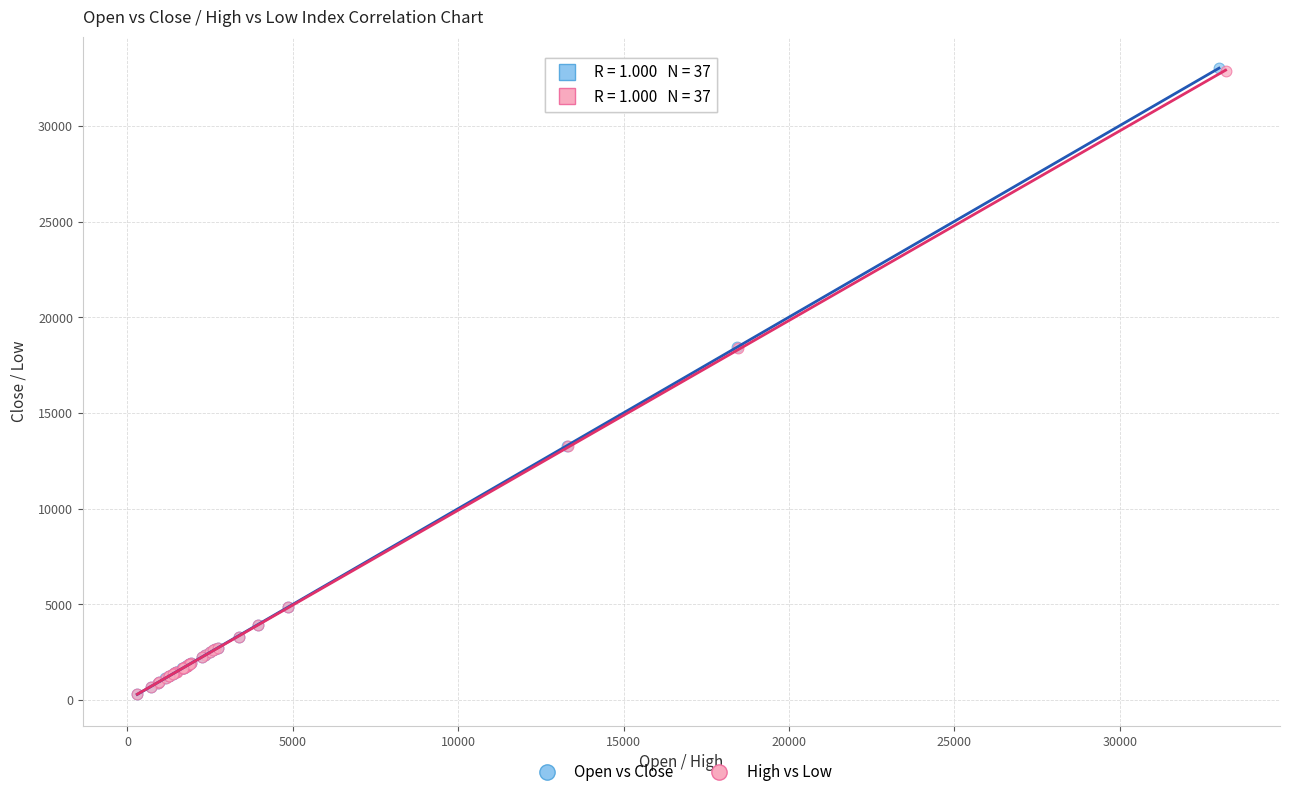

What are all the series names shown in the legend?

Open vs Close, High vs Low